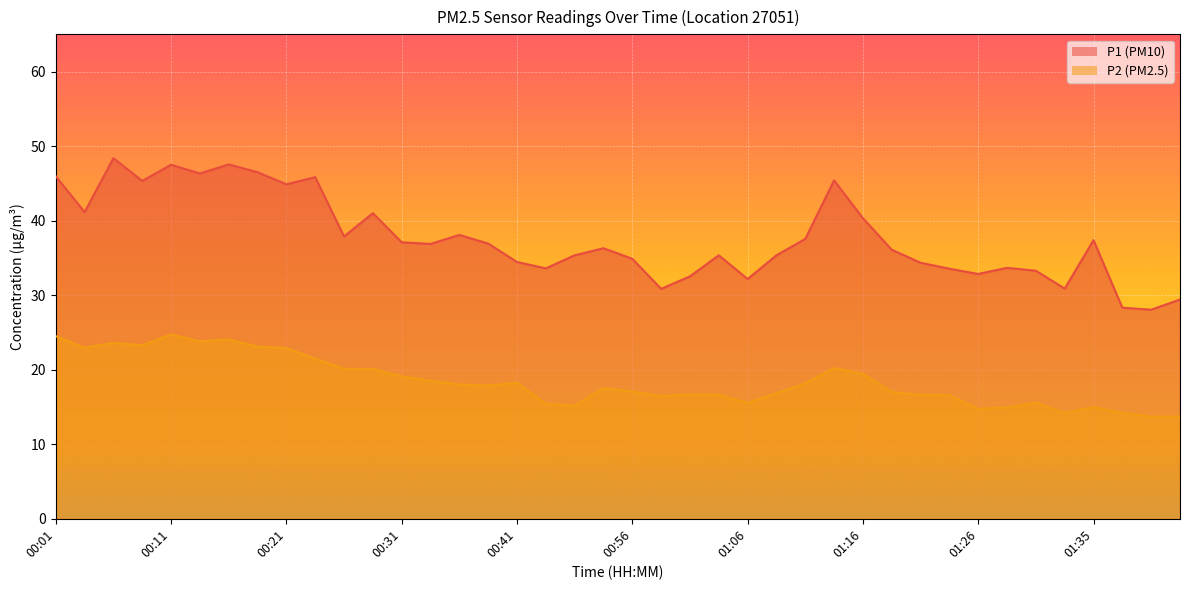

What is the difference between the maximum and minimum values in the P1 series?

20.3